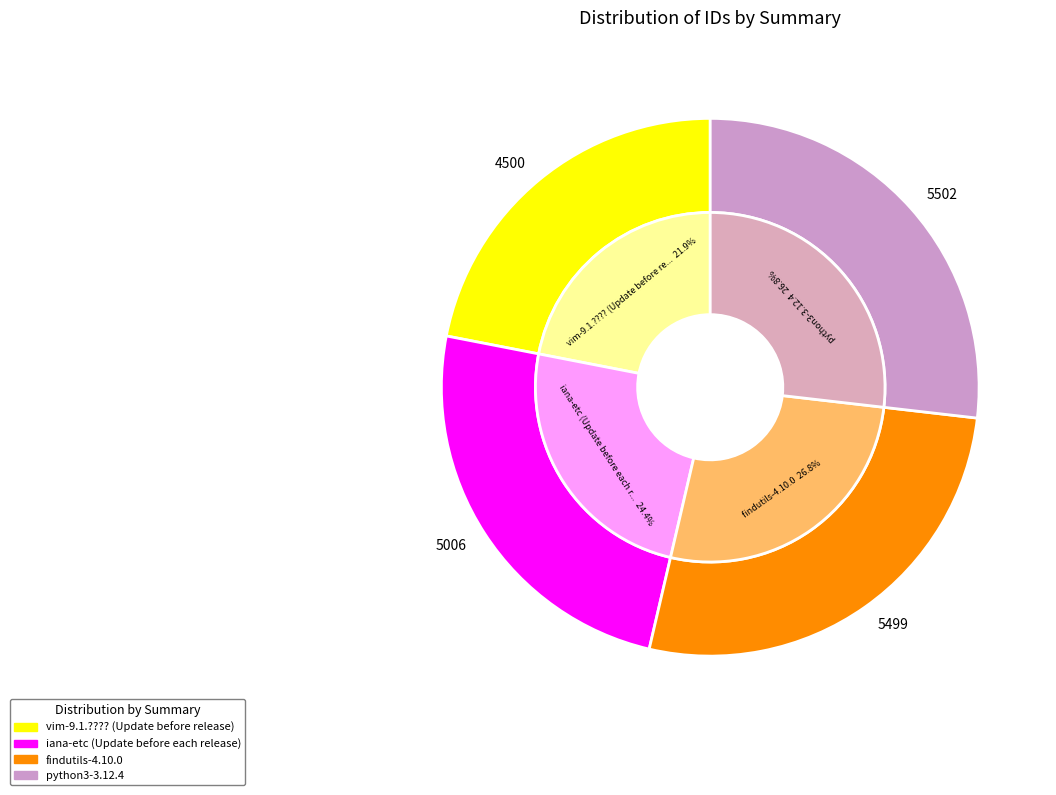

Does python3-3.12.4 represent more than half of the total?

No